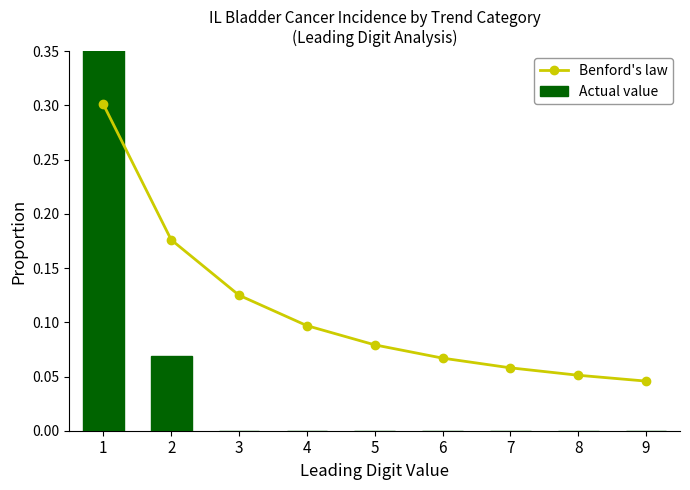

Does the chart contain stacked bars?

No